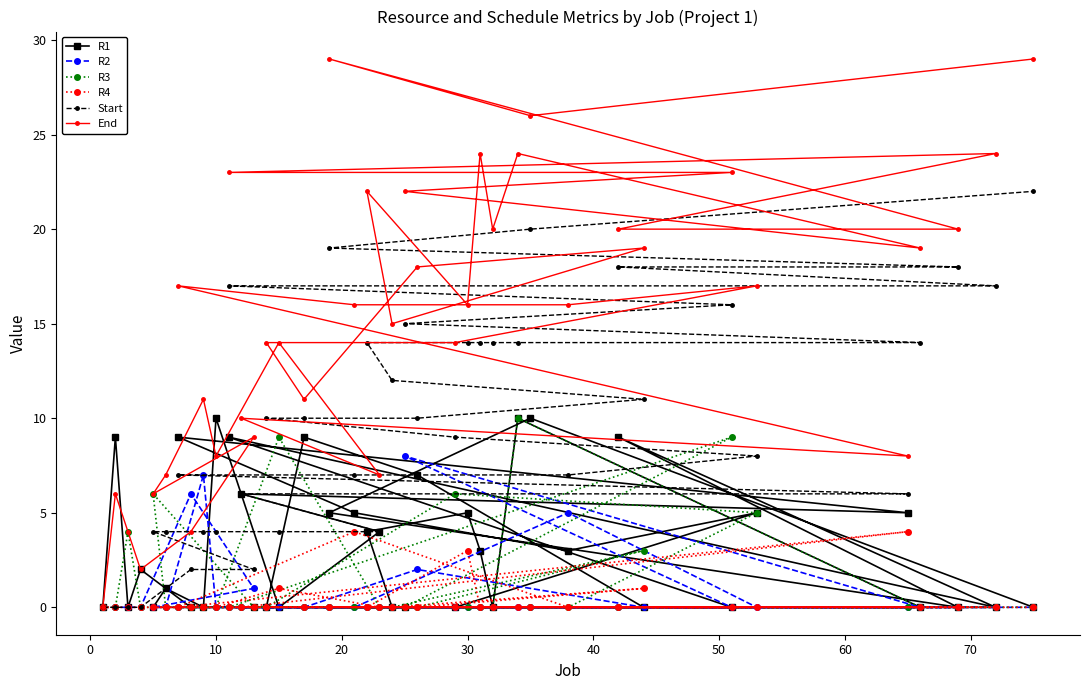

Count the R3 values in the range 0 to 1.

31